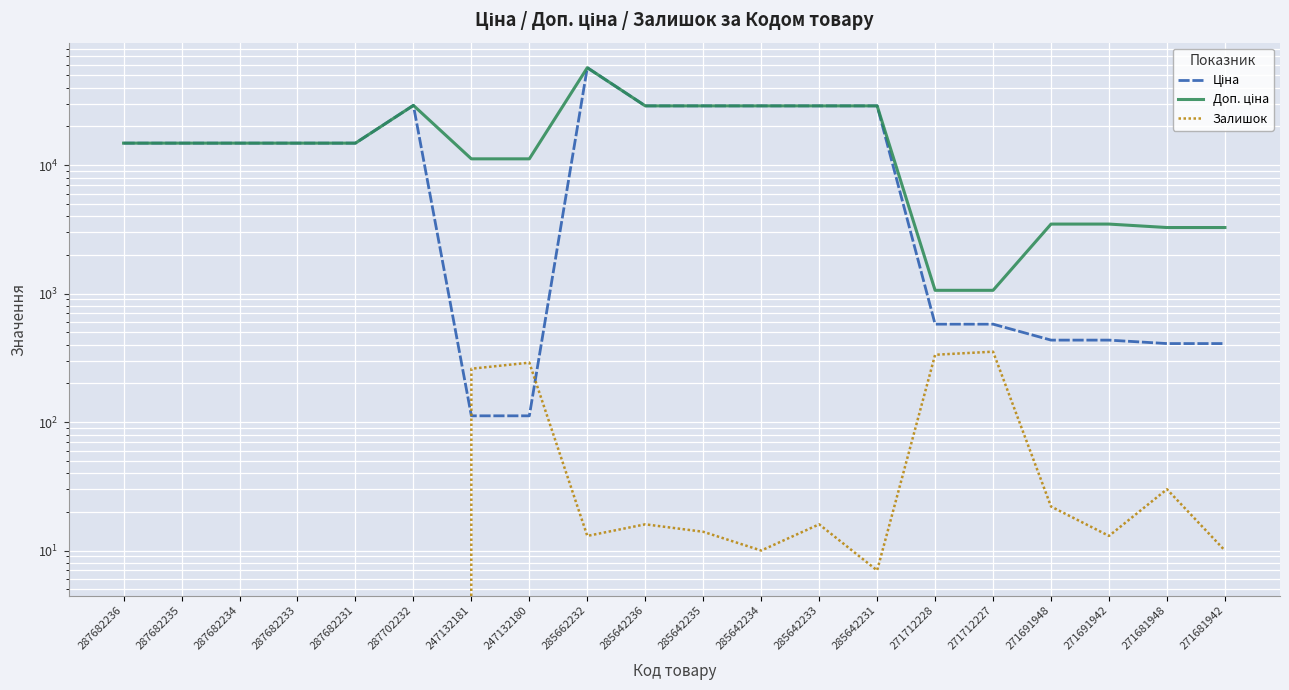

How many series are shown in this chart?

3